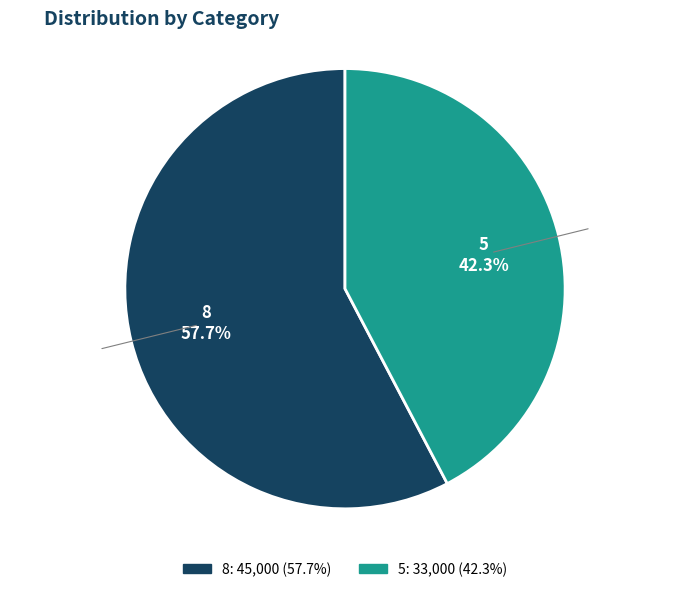

To the nearest percent, what portion does 5 represent?

42%